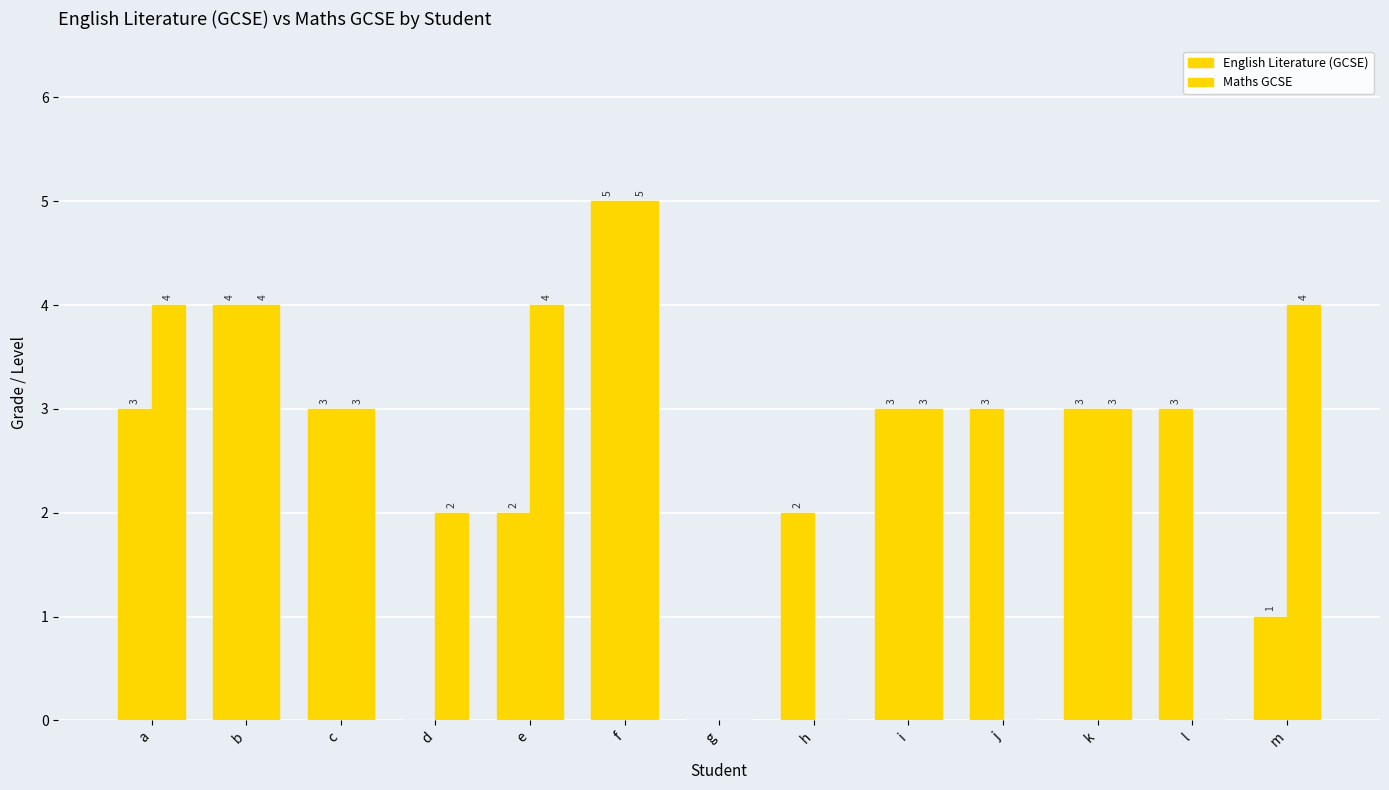

What is the sum of the Maths GCSE values at a and e?

8